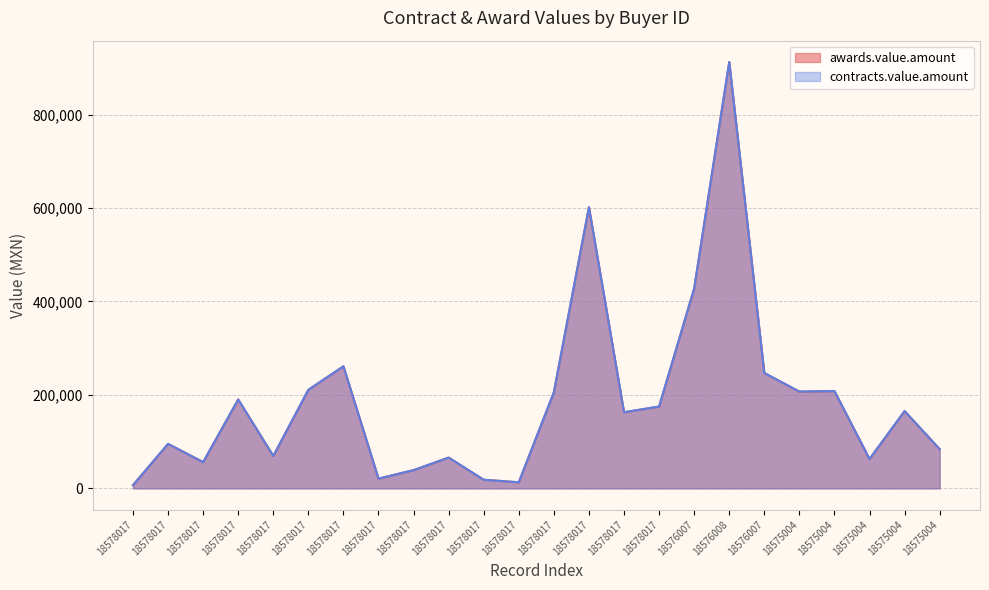

What is the average value of the awards.value.amount series?

187863.5